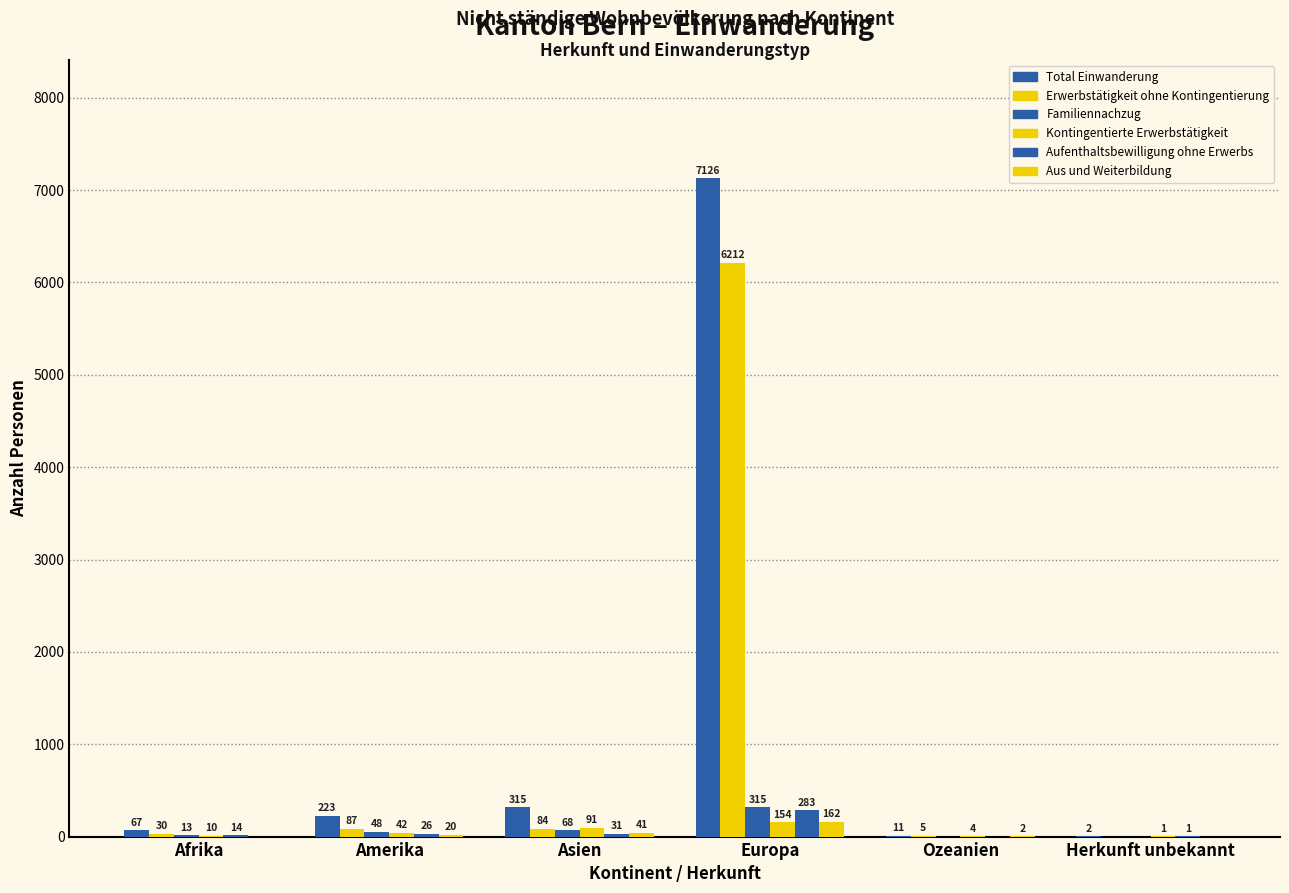

Rank the series at Afrika from lowest to highest value.

Aus und Weiterbildung, Kontingentierte Erwerbstätigkeit, Familiennachzug, Aufenthaltsbewilligung ohne Erwerbs, Erwerbstätigkeit ohne Kontingentierung, Total Einwanderung